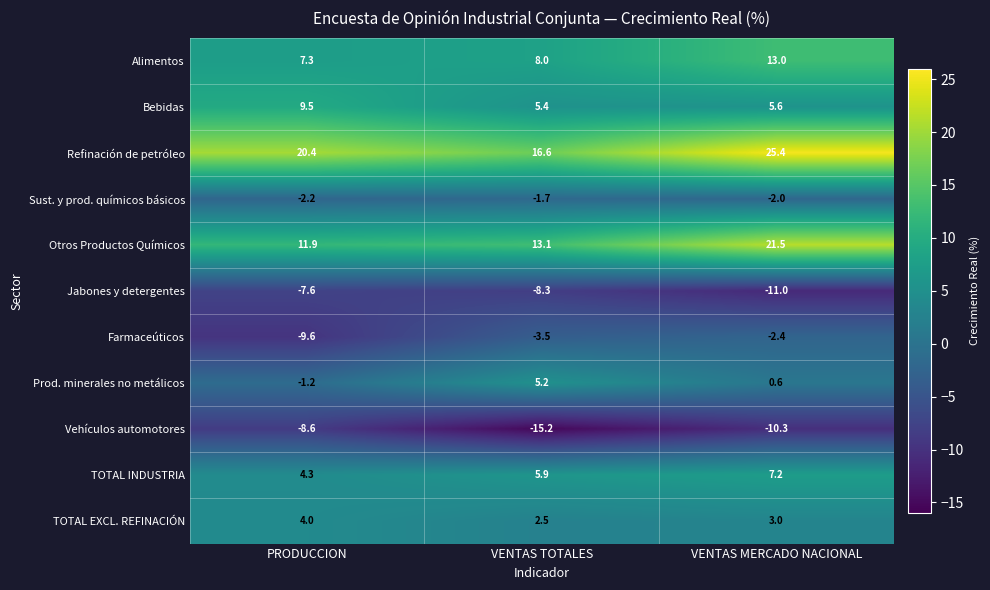

Rank the series at VENTAS MERCADO NACIONAL from highest to lowest value.

Refinación de petróleo, Otros Productos Químicos, Alimentos, TOTAL INDUSTRIA, Bebidas, TOTAL EXCL. REFINACIÓN, Prod. minerales no metálicos, Sust. y prod. químicos básicos, Farmaceúticos, Vehículos automotores, Jabones y detergentes